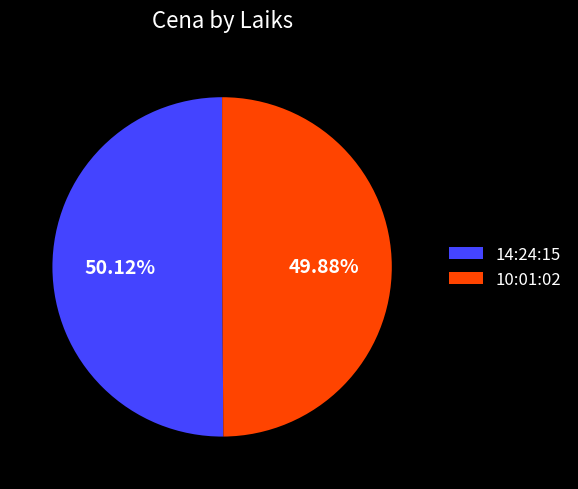

Is there any slice that represents more than half of the pie?

Yes